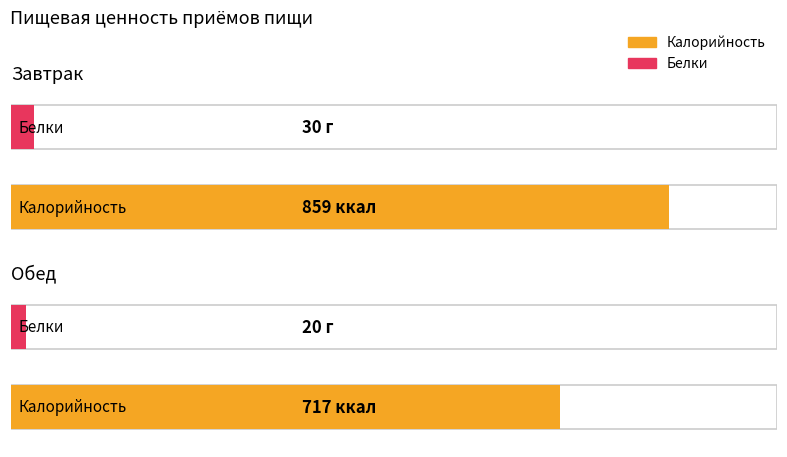

The Калорийность series shows 1050 at Обед. True or false?

False